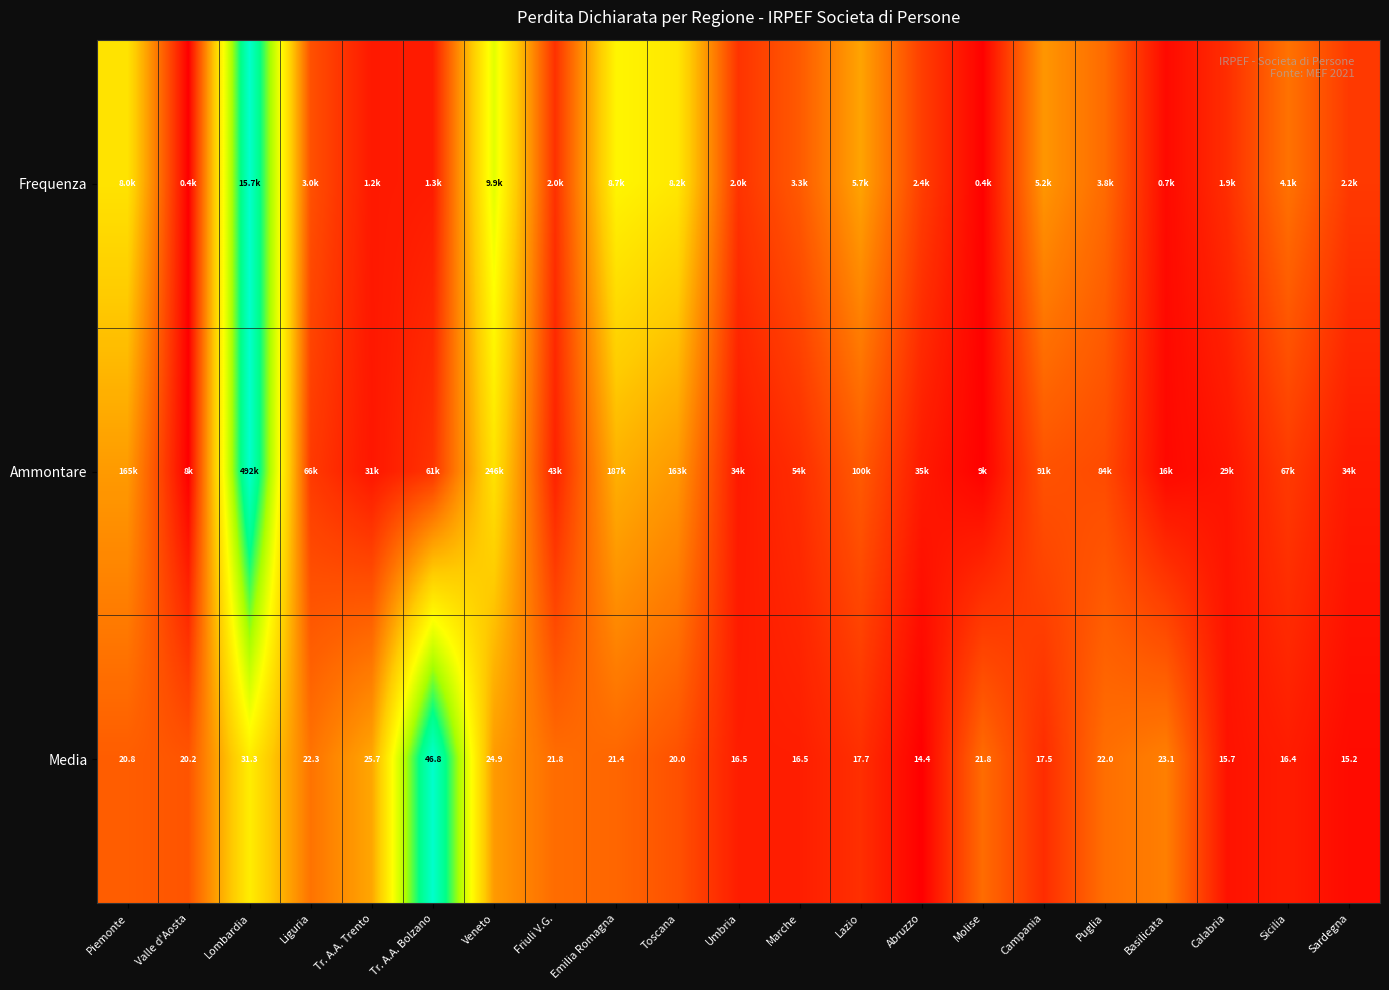

Which category has the highest value across all series?

Lombardia